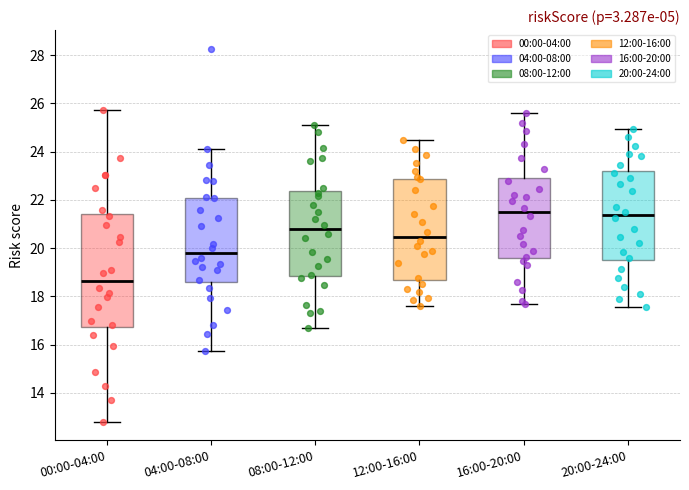

Reading left to right, read every box against the y-axis: the position of its median line, the range the box covers, and the ends of its whiskers. The values are not printed on the chart, so give them approximately, as read against the axis.

00:00-04:00: median 18.6, box 16.8 to 21.4, whiskers 12.8 to 25.8
04:00-08:00: median 19.8, box 18.6 to 22.0, whiskers 15.8 to 24.2
08:00-12:00: median 20.8, box 18.8 to 22.4, whiskers 16.8 to 25.2
12:00-16:00: median 20.4, box 18.6 to 22.8, whiskers 17.6 to 24.6
16:00-20:00: median 21.6, box 19.6 to 23.0, whiskers 17.8 to 25.6
20:00-24:00: median 21.4, box 19.4 to 23.2, whiskers 17.6 to 25.0